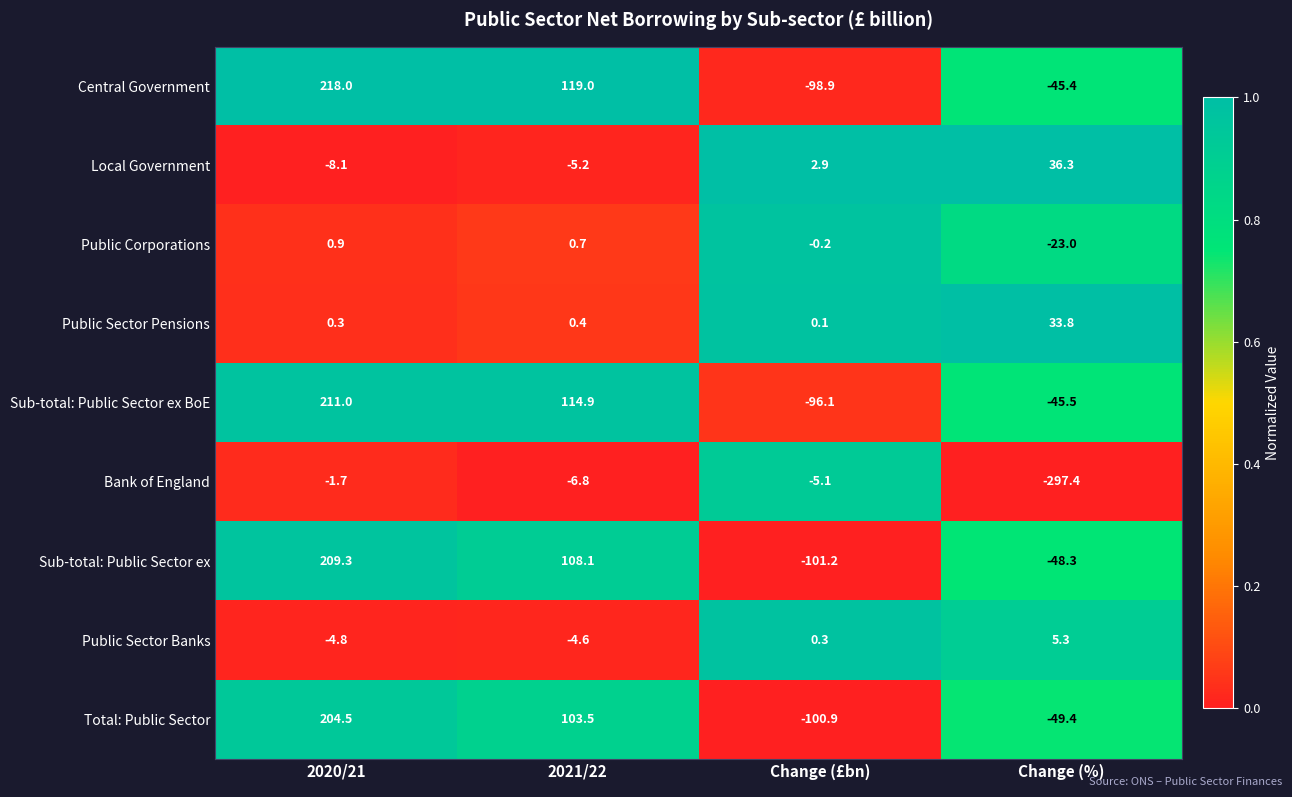

List the series in order of their peak value, lowest first.

Bank of England, Public Corporations, Public Sector Banks, Public Sector Pensions, Local Government, Total: Public Sector, Sub-total: Public Sector ex, Sub-total: Public Sector ex BoE, Central Government